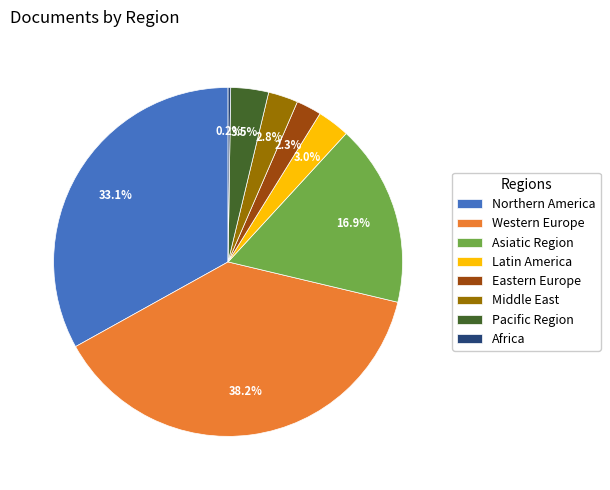

Combined, do Eastern Europe and Pacific Region account for over 50%?

No